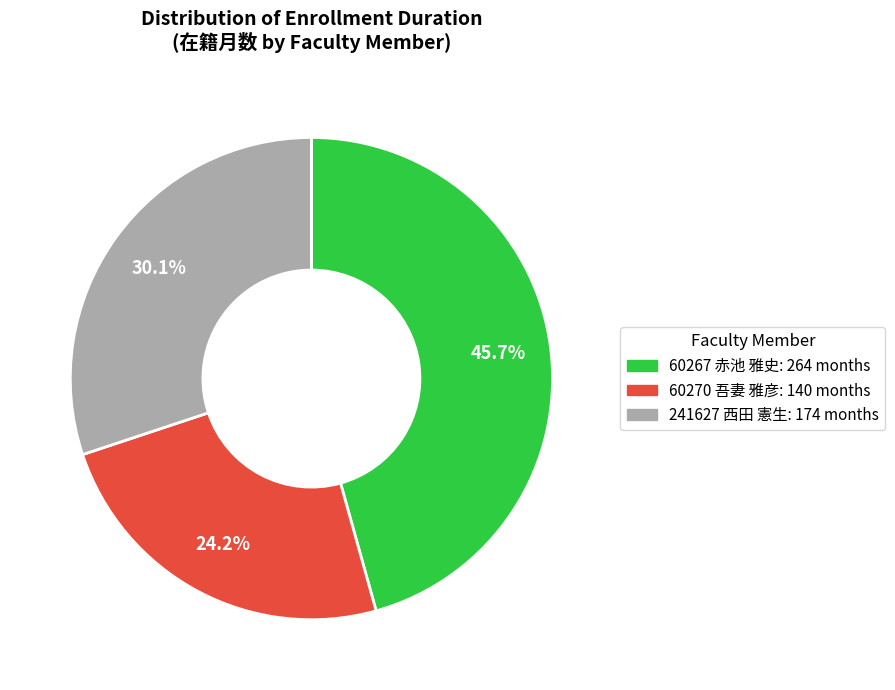

What percentage is NOT represented by 60267 赤池 雅史?

54.3%